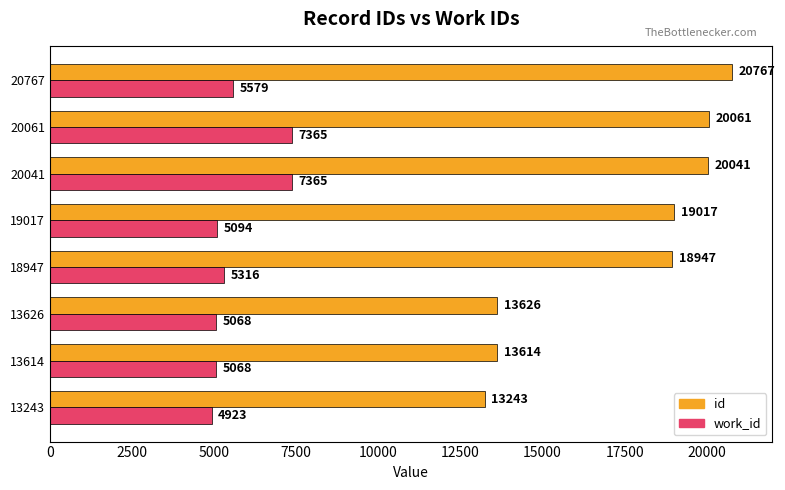

Is it true that id equals 12874 at 20061?

False